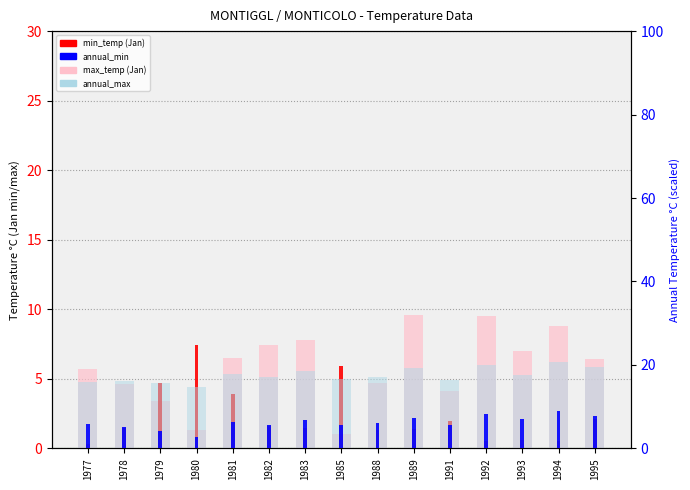

How many series are shown in this chart?

4